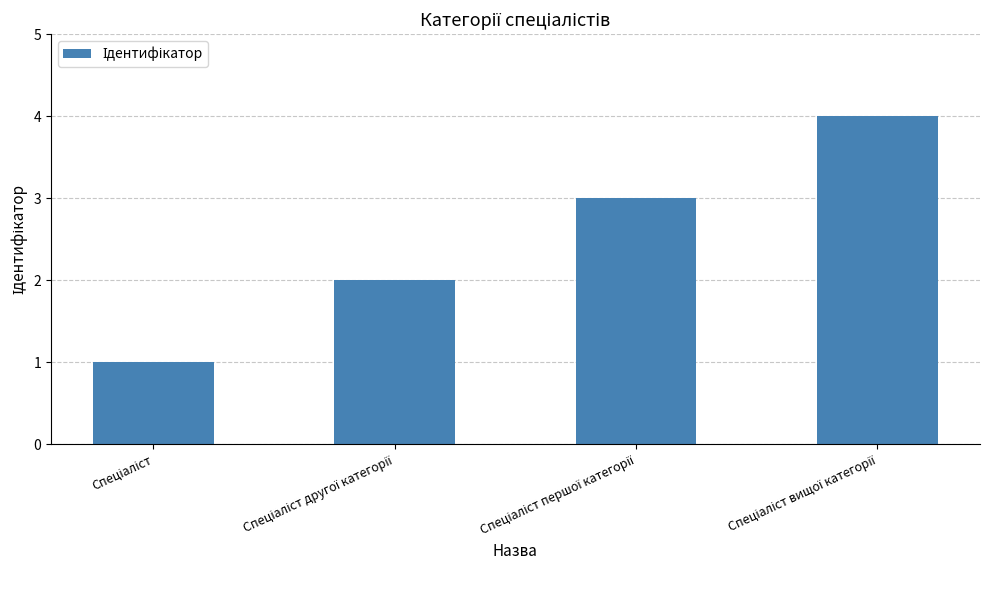

Count the values in the range 2 to 4.

3